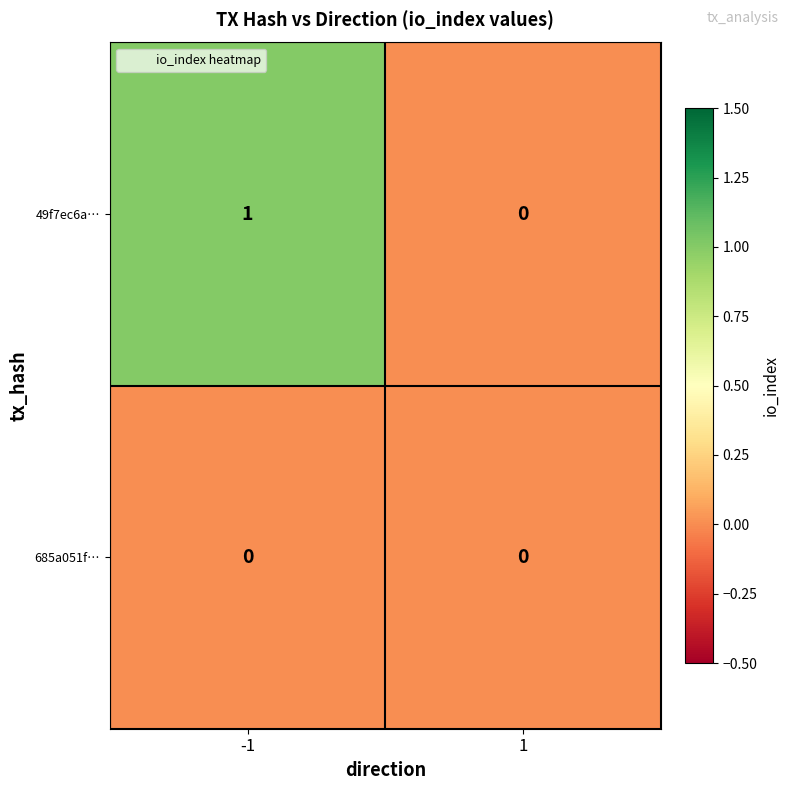

List the series in order of their overall mean, highest first.

49f7ec6a…, 685a051f…